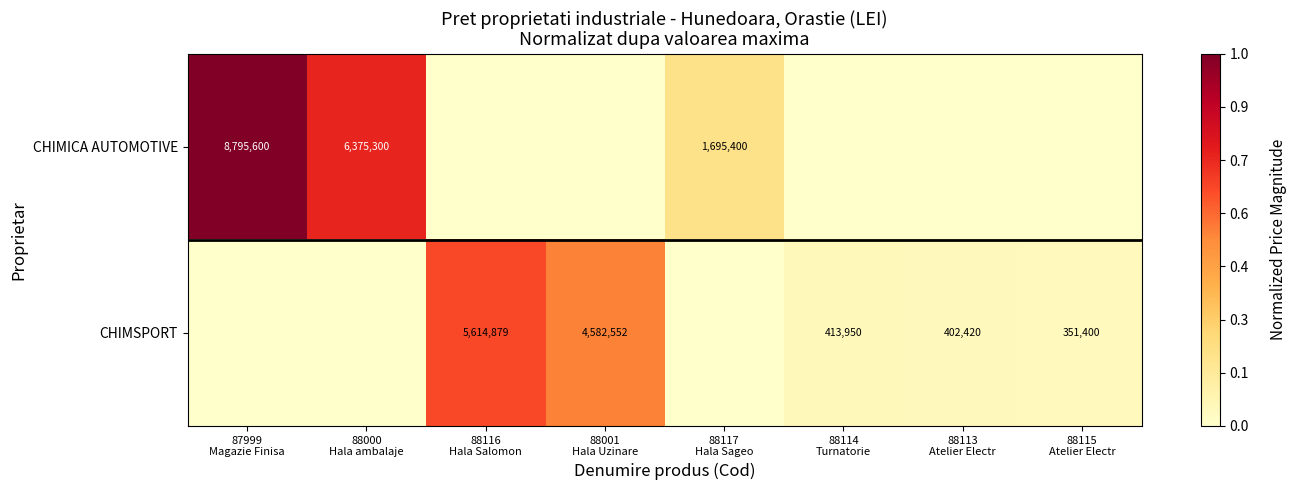

List the series in order of their peak value, lowest first.

CHIMSPORT, CHIMICA AUTOMOTIVE